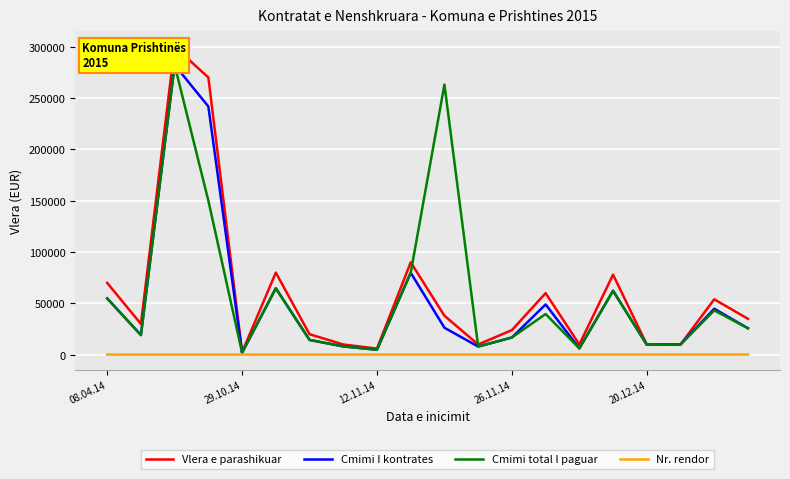

Which category has the lowest value in the Nr. rendor series?

08.04.14